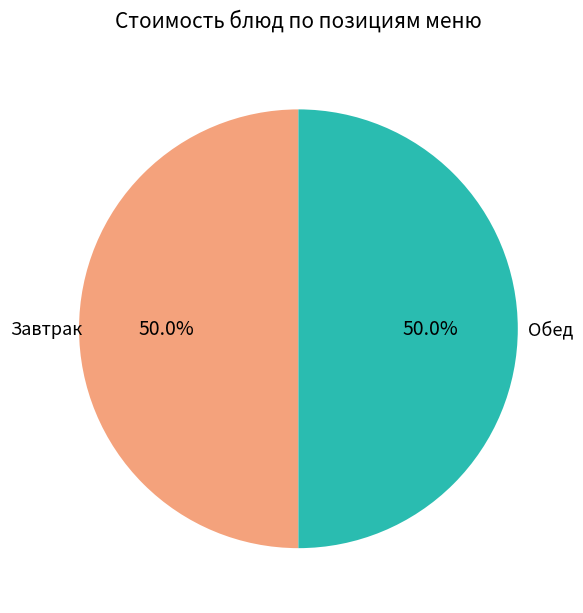

Count the number of slices in the pie.

2